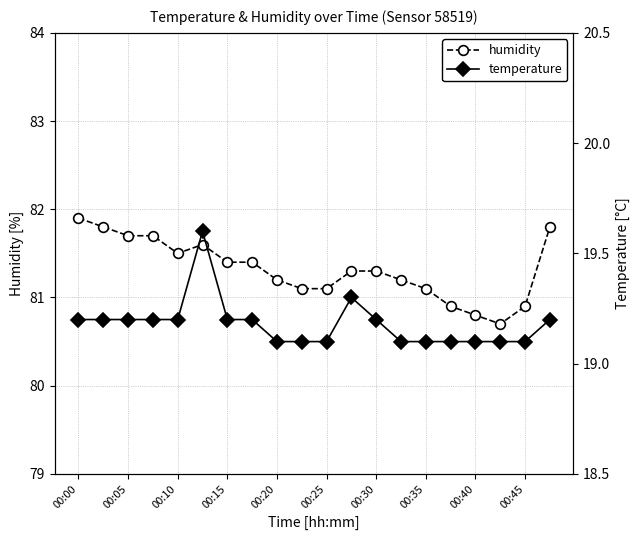

Is it true that temperature equals 19.2 at 19?

True